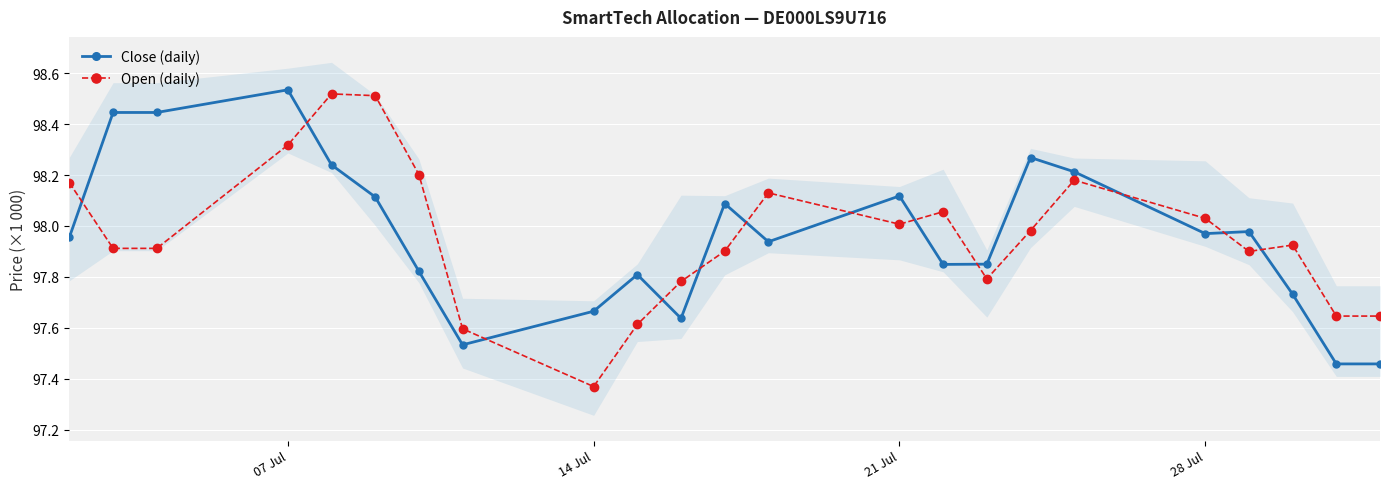

What are all the series names shown in the legend?

Close (daily), Open (daily)